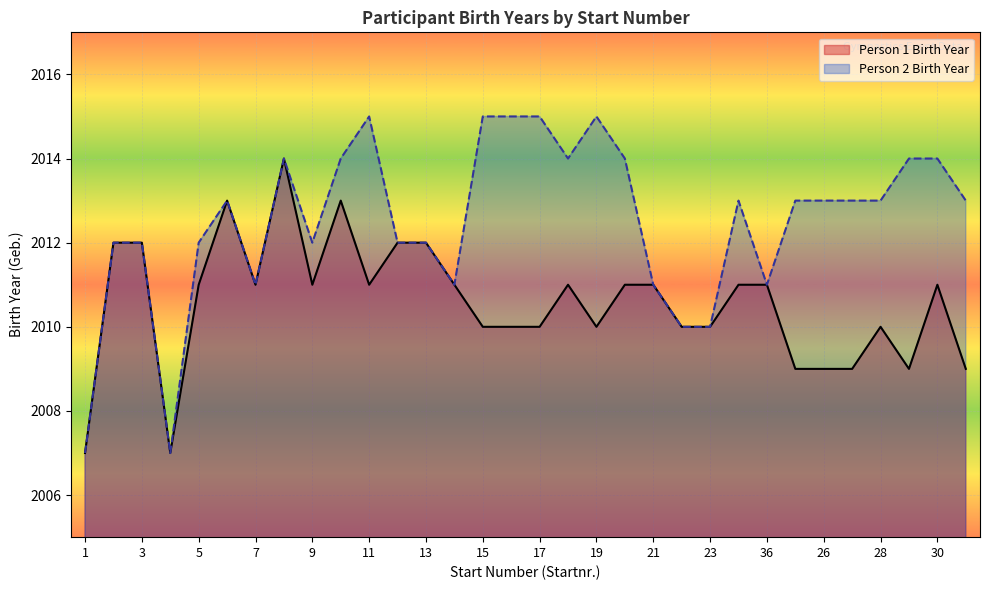

Is it true that the value at 23 is 2010?

True